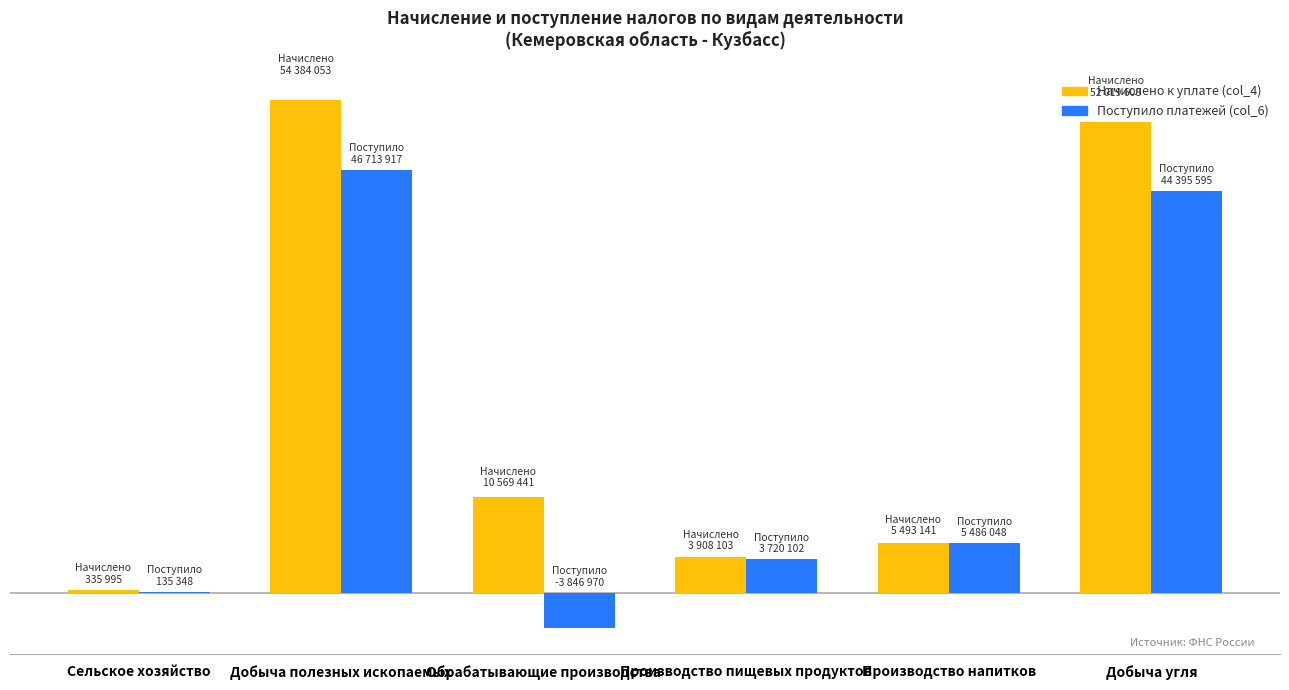

Are the bars horizontal?

No